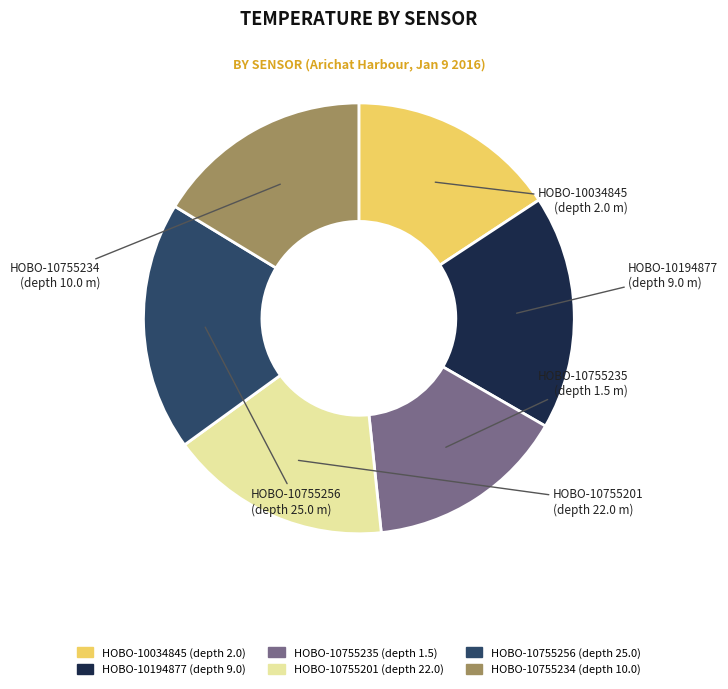

True or false: HOBO-10034845 (depth 2.0) accounts for 16% of the total.

True